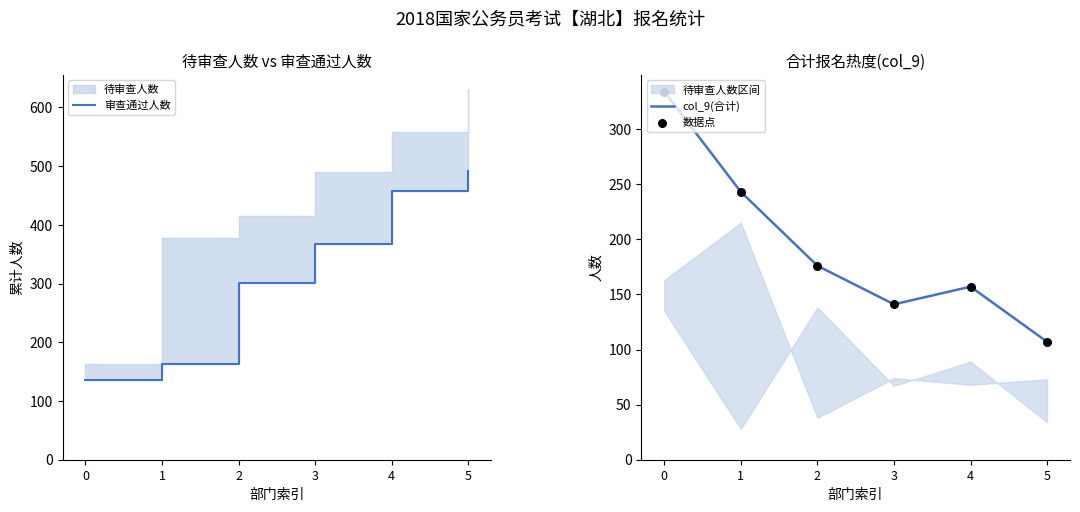

What is the total value across all series at 3?

650